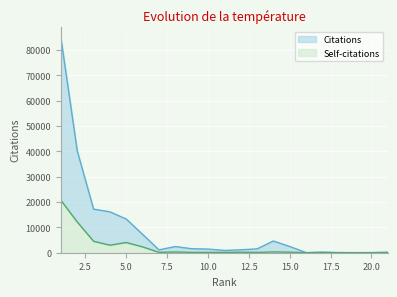

Between 11 and 1, which is larger?

1